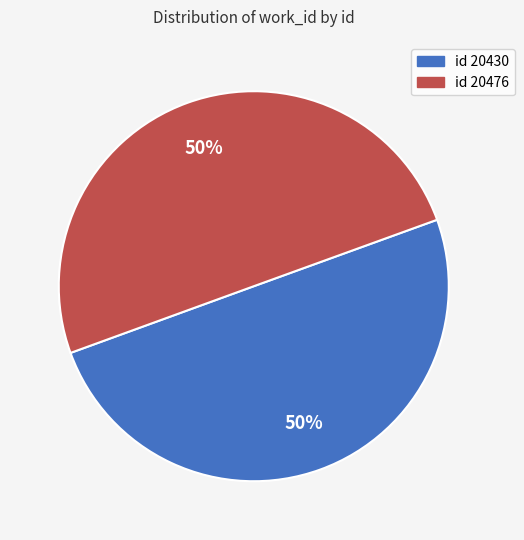

To the nearest percent, what is the average slice percentage?

50%